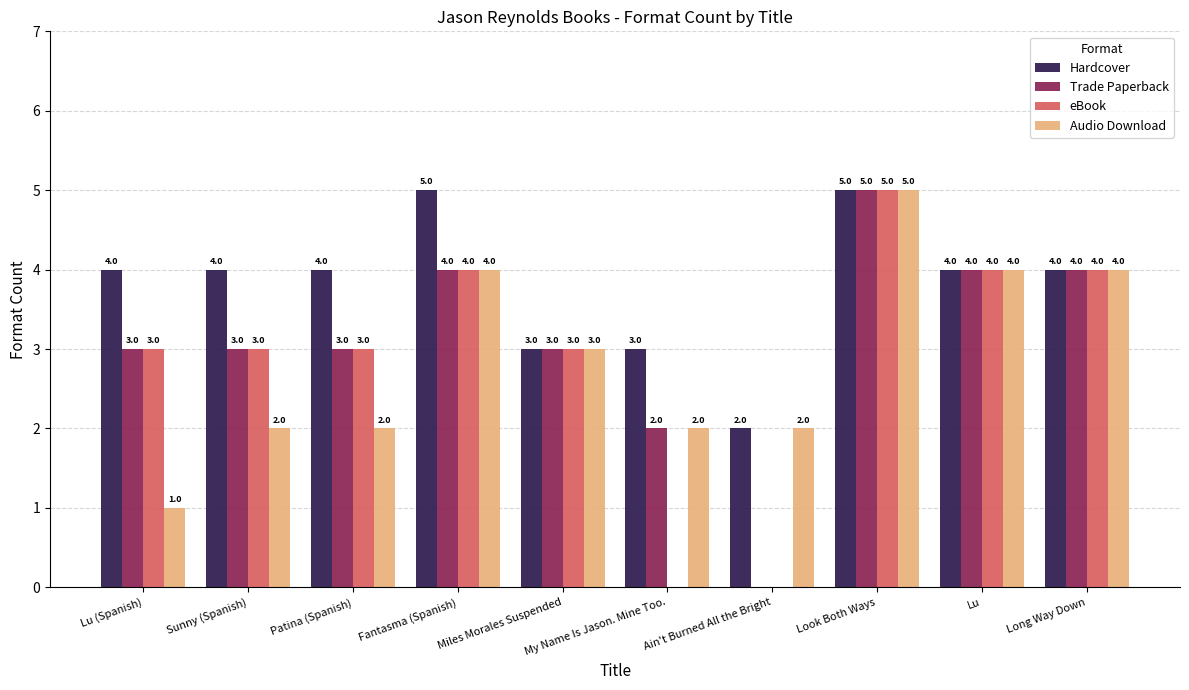

What is the average value of the eBook series?

3